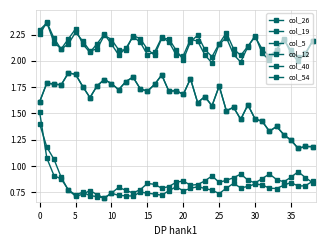

Is this an area chart (filled region under the line)?

No